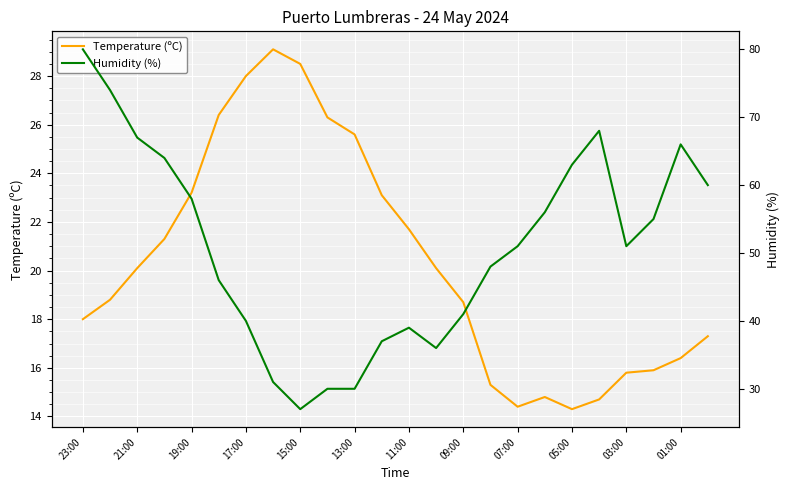

What is the difference between the maximum and minimum values in the Temperature (ºC) series?

14.8